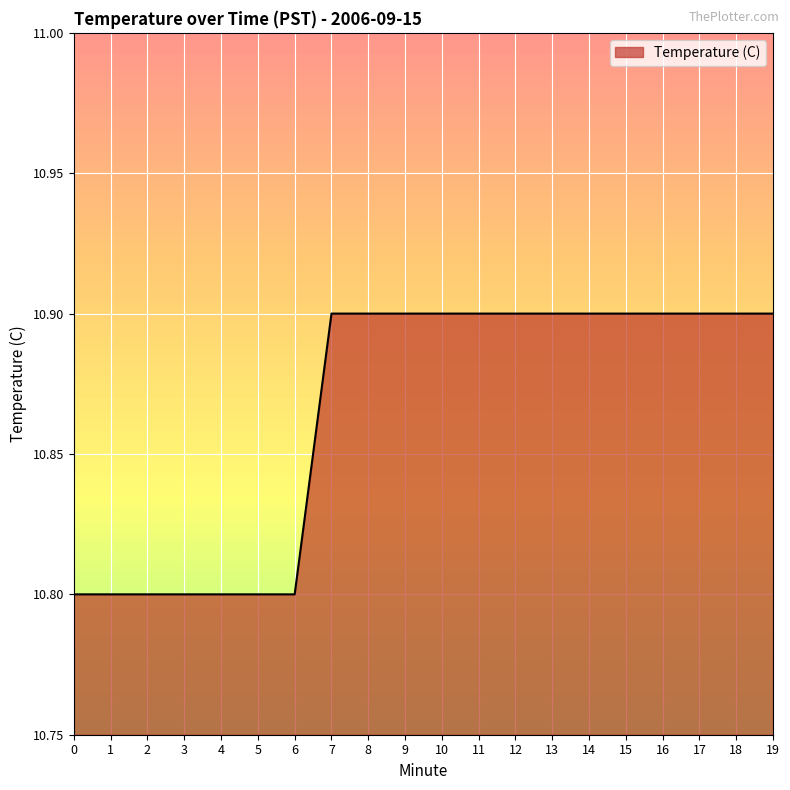

The chart shows a value of 6.3 at 4. True or false?

False